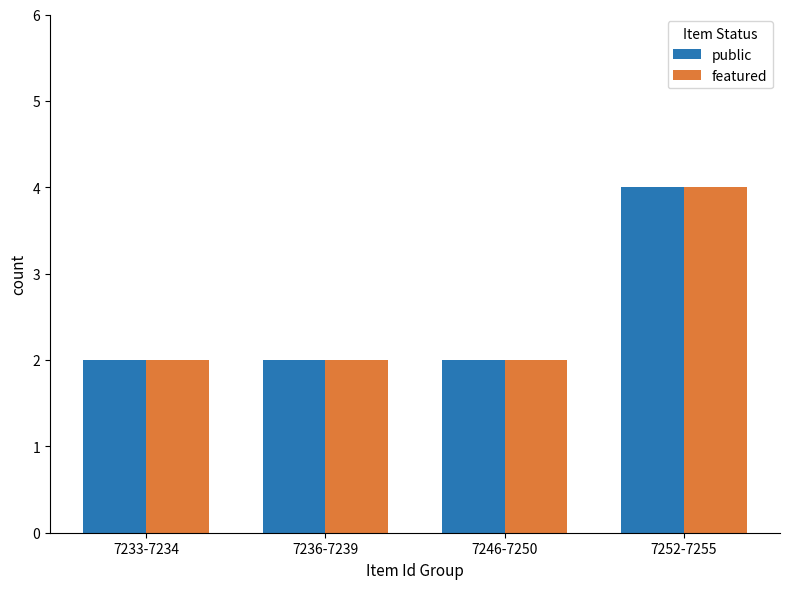

The value of public at 7246-7250 is 2. True or false?

True